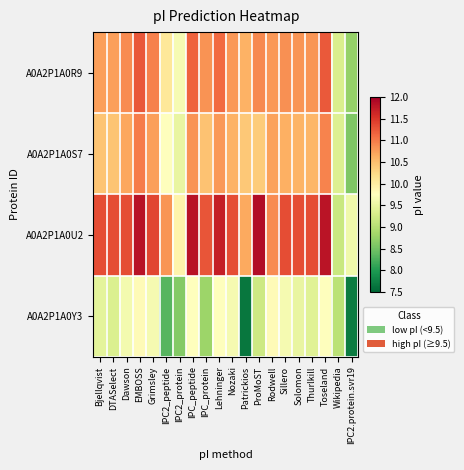

Reading left to right, transcribe all the data shown in this chart.

A0A2P1A0R9: Bjellqvist=10.7	DTASelect=10.7	Dawson=10.9	EMBOSS=11.3	Grimsley=10.9	IPC2_peptide=10.1	IPC2_protein=9.6	IPC_peptide=11.2	IPC_protein=10.8	Lehninger=11.1	Nozaki=10.8	Patrickios=10.6	ProMoST=10.9	Rodwell=10.8	Sillero=10.8	Solomon=10.8	Thurlkill=10.8	Toseland=11.2	Wikipedia=9.3	IPC2.protein.svr19=8.7
A0A2P1A0S7: Bjellqvist=10.5	DTASelect=10.4	Dawson=10.7	EMBOSS=11.0	Grimsley=10.7	IPC2_peptide=9.8	IPC2_protein=9.5	IPC_peptide=10.8	IPC_protein=10.5	Lehninger=10.8	Nozaki=10.6	Patrickios=10.4	ProMoST=10.4	Rodwell=10.7	Sillero=10.6	Solomon=10.6	Thurlkill=10.6	Toseland=10.9	Wikipedia=9.4	IPC2.protein.svr19=8.6
A0A2P1A0U2: Bjellqvist=11.3	DTASelect=11.3	Dawson=11.3	EMBOSS=11.8	Grimsley=11.4	IPC2_peptide=10.8	IPC2_protein=9.9	IPC_peptide=11.8	IPC_protein=11.3	Lehninger=11.7	Nozaki=11.3	Patrickios=10.7	ProMoST=11.9	Rodwell=10.9	Sillero=11.3	Solomon=11.3	Thurlkill=11.3	Toseland=11.8	Wikipedia=9.2	IPC2.protein.svr19=9.6
A0A2P1A0Y3: Bjellqvist=9.4	DTASelect=9.3	Dawson=9.6	EMBOSS=9.8	Grimsley=9.6	IPC2_peptide=8.3	IPC2_protein=8.6	IPC_peptide=9.8	IPC_protein=8.8	Lehninger=9.8	Nozaki=9.6	Patrickios=7.7	ProMoST=9.2	Rodwell=9.8	Sillero=9.6	Solomon=9.5	Thurlkill=9.4	Toseland=9.8	Wikipedia=9.0	IPC2.protein.svr19=7.7